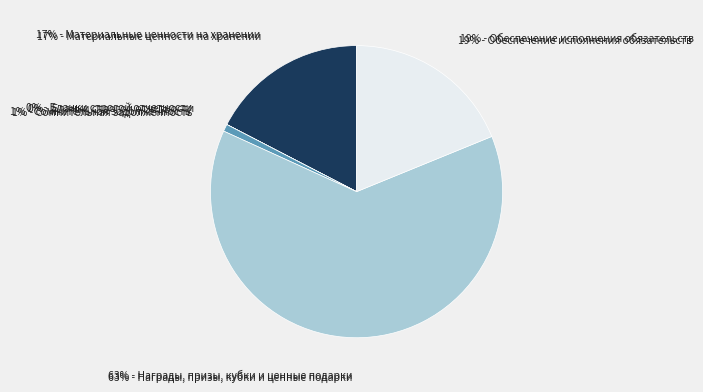

Between Материальные ценности на хранении and Обеспечение исполнения обязательств, which is larger?

Обеспечение исполнения обязательств